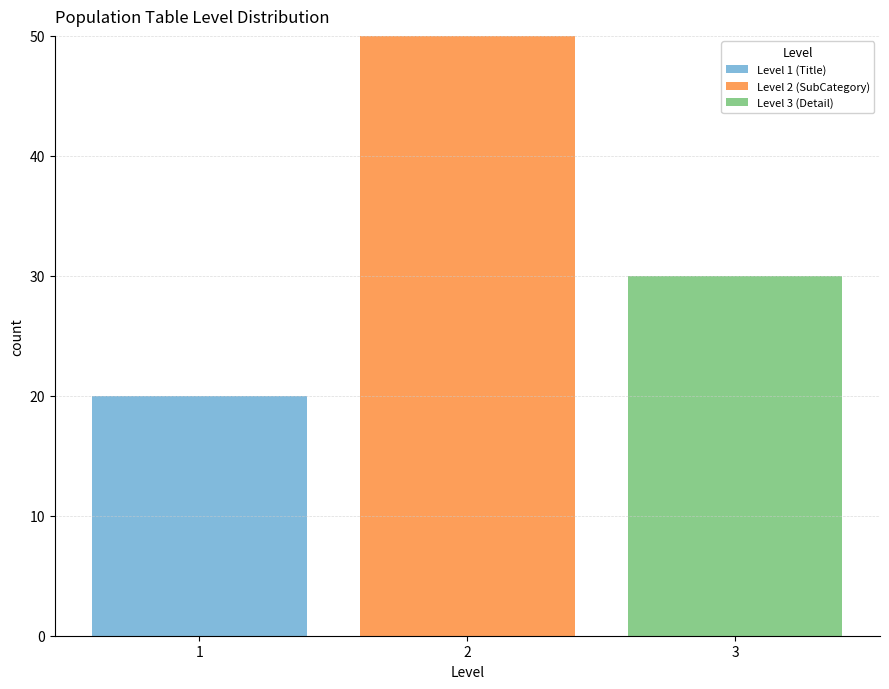

Reading left to right, transcribe this chart: for each stacked bar, give the range it covers on the x-axis and its total height. The values are not printed on the chart, so give them approximately, as read against the axis.

0.5 to 1.5: 20
1.5 to 2.5: 50
2.5 to 3.5: 30